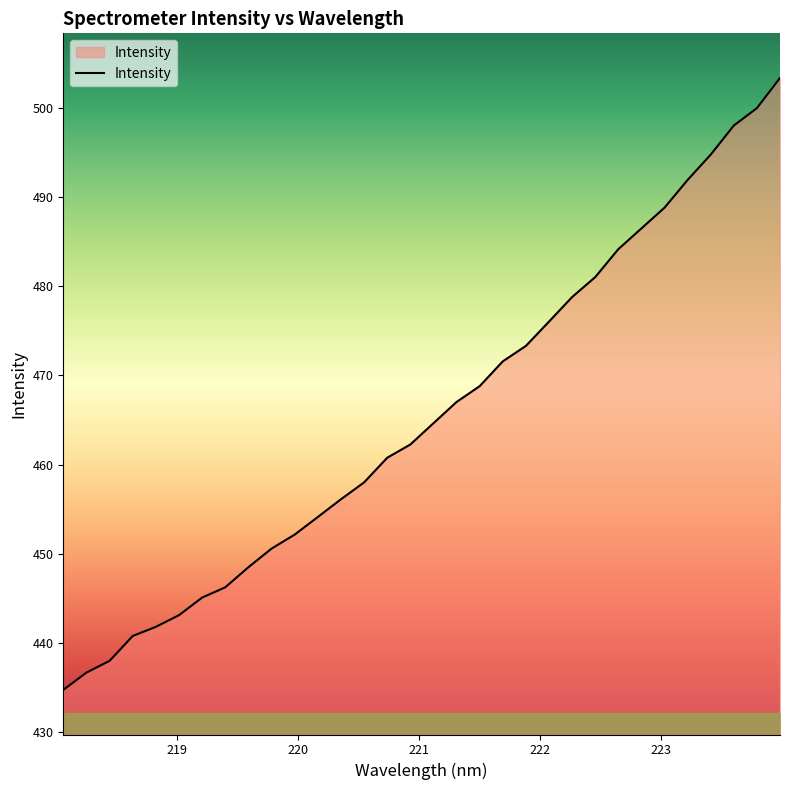

What is the minimum value shown in the chart?

434.7